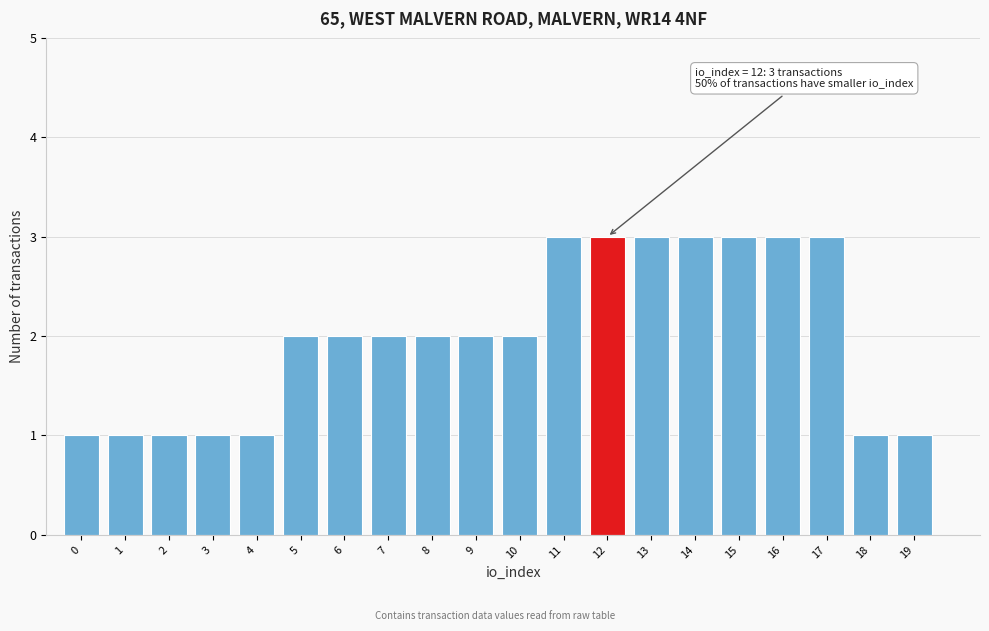

Reading right to left, extract all data points from this chart.

1	1	3	3	3	3	3	3	3	2	2	2	2	2	2	1	1	1	1	1